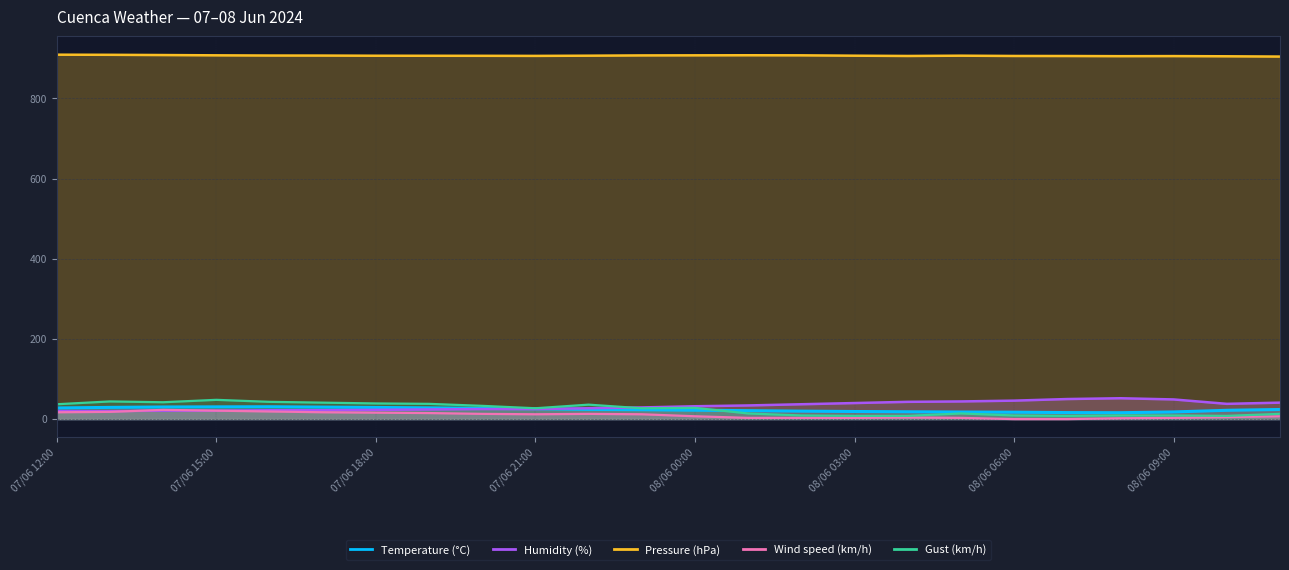

Rank the categories by Gust (km/h) value from lowest to highest.

08/06 03:00, 08/06 04:00, 08/06 07:00, 08/06 10:00, 08/06 02:00, 08/06 06:00, 08/06 08:00, 08/06 09:00, 08/06 11:00, 08/06 01:00, 08/06 05:00, 07/06 21:00, 07/06 23:00, 08/06 00:00, 07/06 20:00, 07/06 22:00, 07/06 12:00, 07/06 19:00, 07/06 18:00, 07/06 17:00, 07/06 14:00, 07/06 16:00, 07/06 13:00, 07/06 15:00